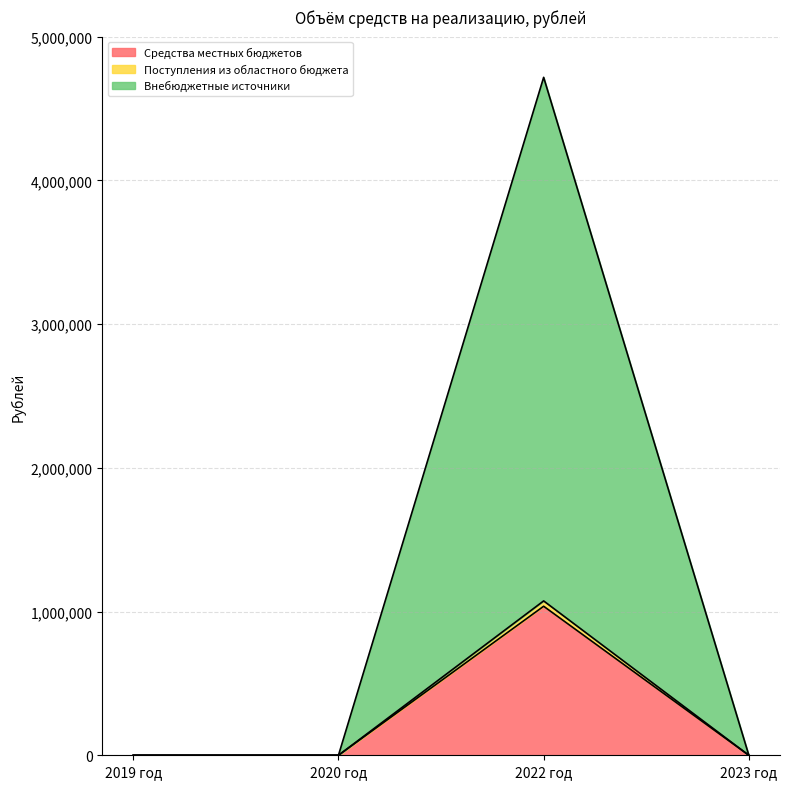

Which category has the highest value in the Внебюджетные источники series?

2022 год